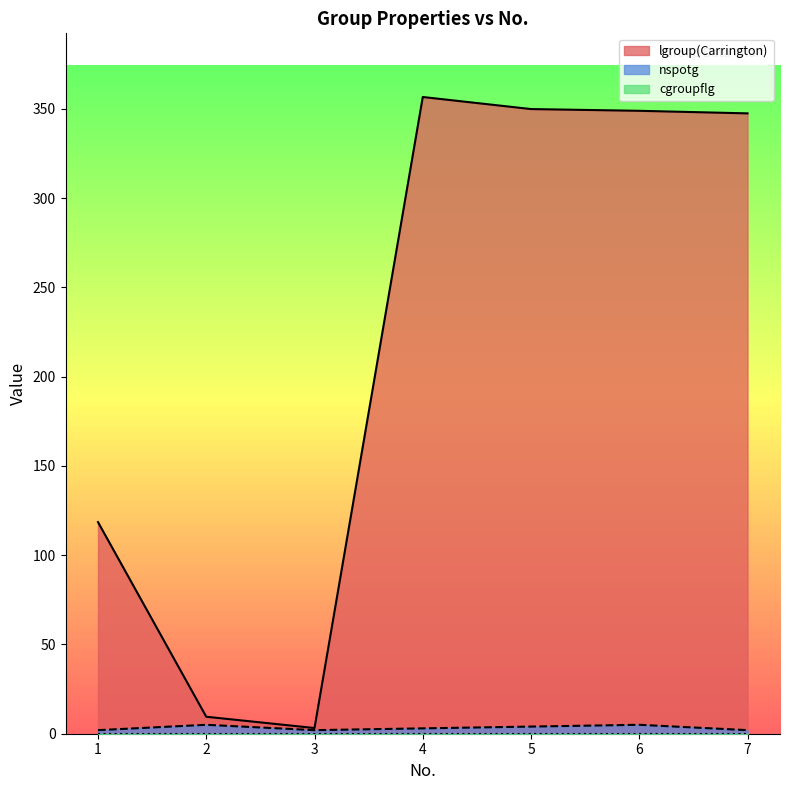

Which series has the largest total across all categories?

lgroup(Carrington)